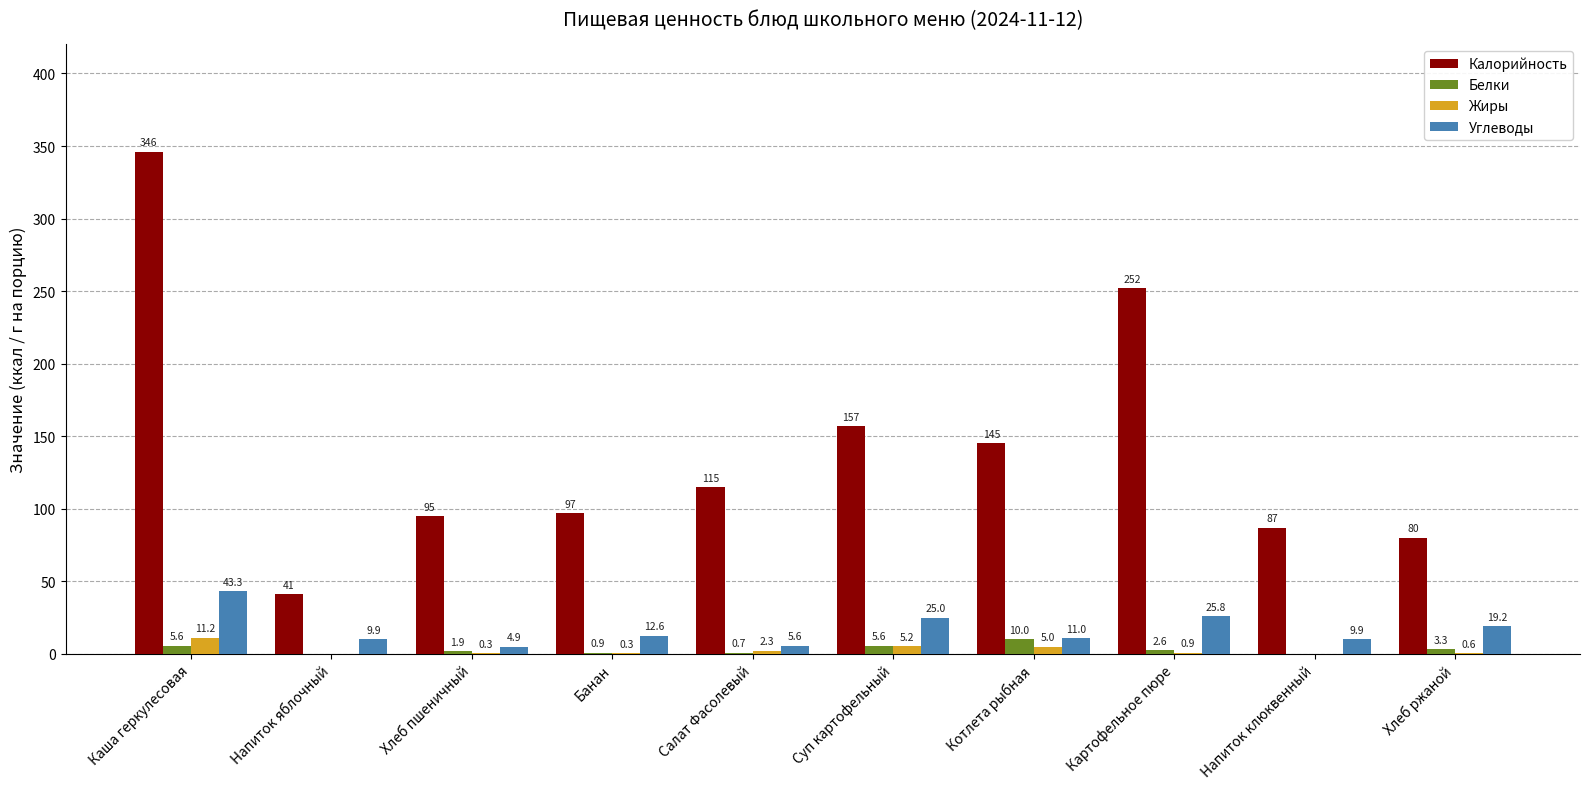

The value of Калорийность at Банан is 25.8. True or false?

False